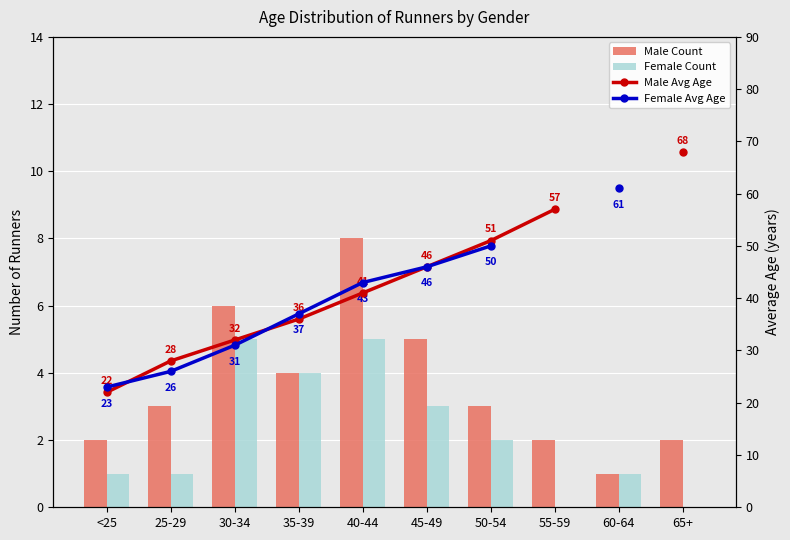

True or false: Male Avg Age has a value of 22.0 at <25.

True